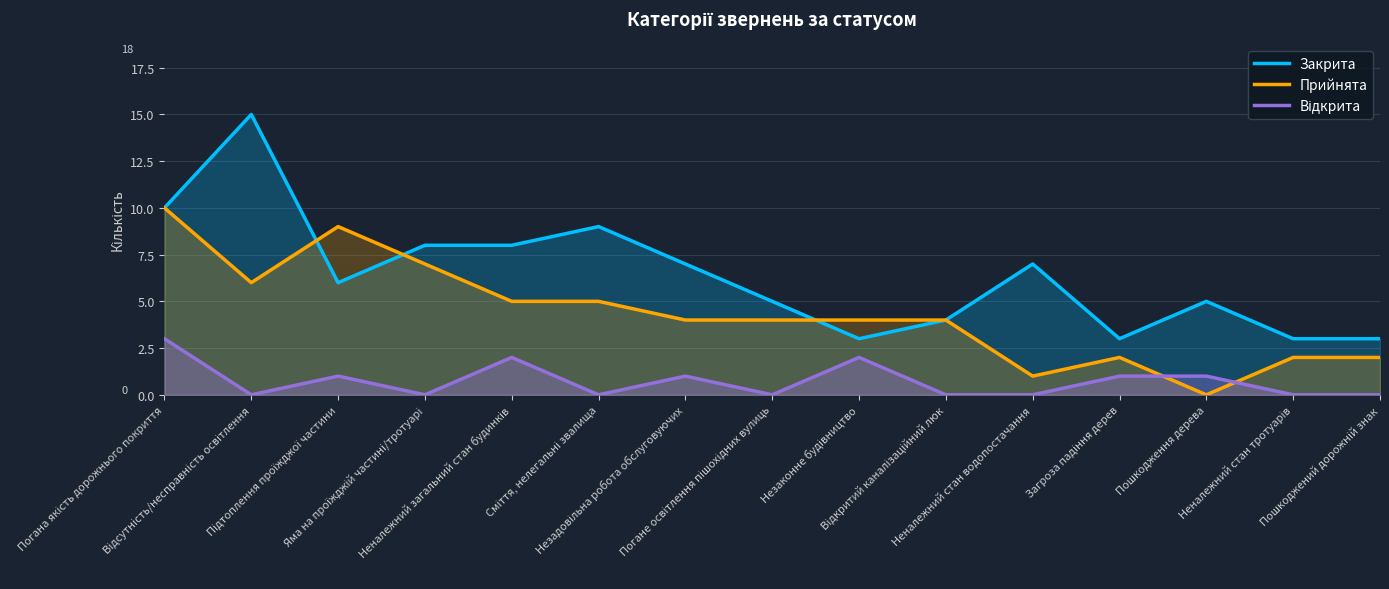

At which label does Закрита reach its minimum?

Незаконне будівництво